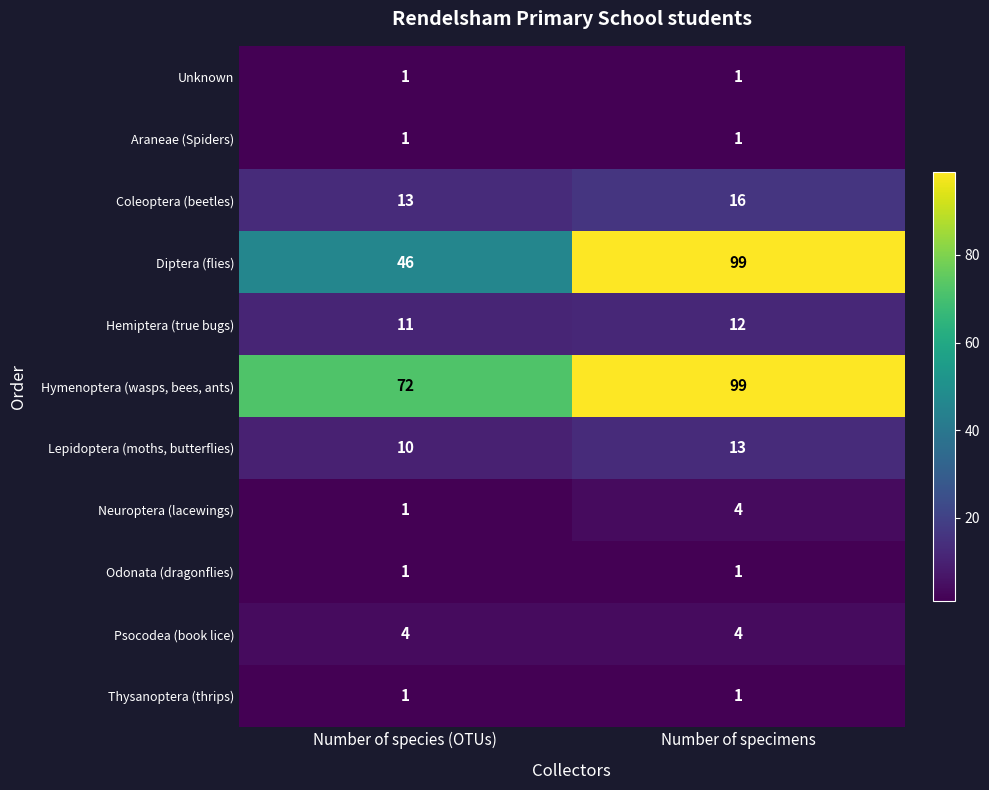

True or false: Araneae (Spiders) has a value of 1 at Number of species (OTUs).

True